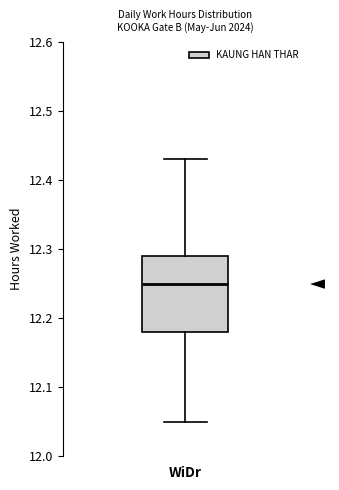

Where is the lower edge of the box for WiDr on the y-axis? The values are not printed on the chart, so give them approximately, as read against the axis.

12.18